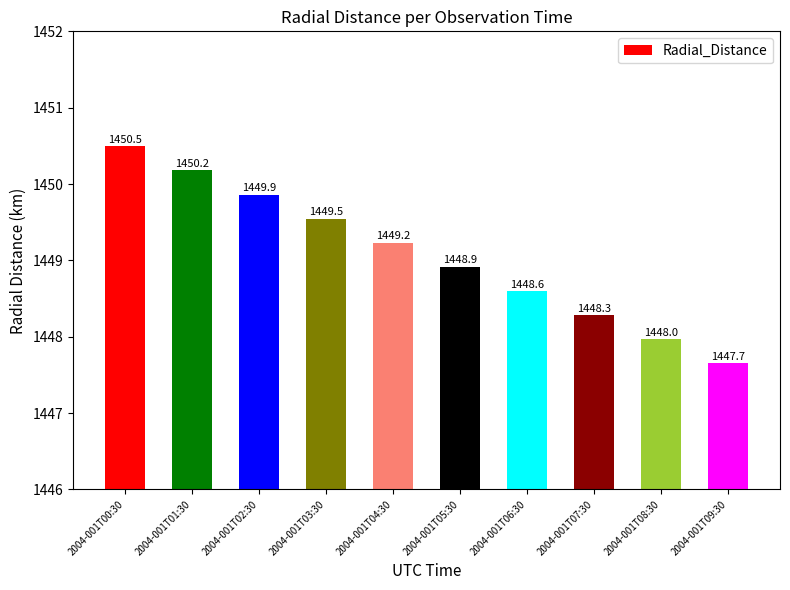

List the labels in order of value, largest first.

2004-001T00:30, 2004-001T01:30, 2004-001T02:30, 2004-001T03:30, 2004-001T04:30, 2004-001T05:30, 2004-001T06:30, 2004-001T07:30, 2004-001T08:30, 2004-001T09:30